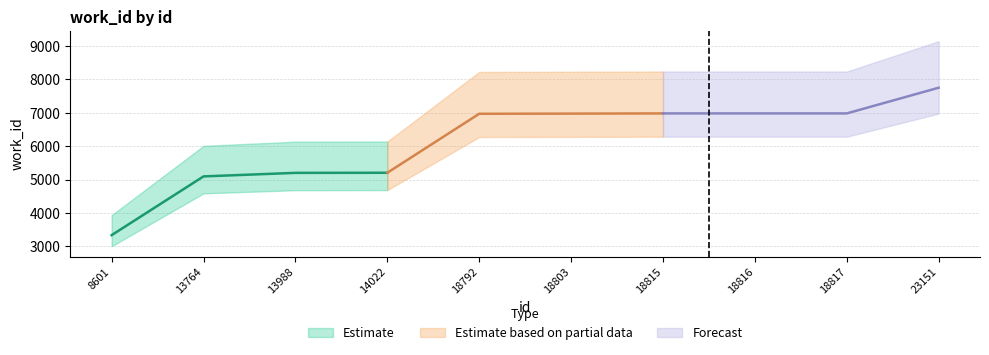

Is it true that the value at 8601 is 4916?

False